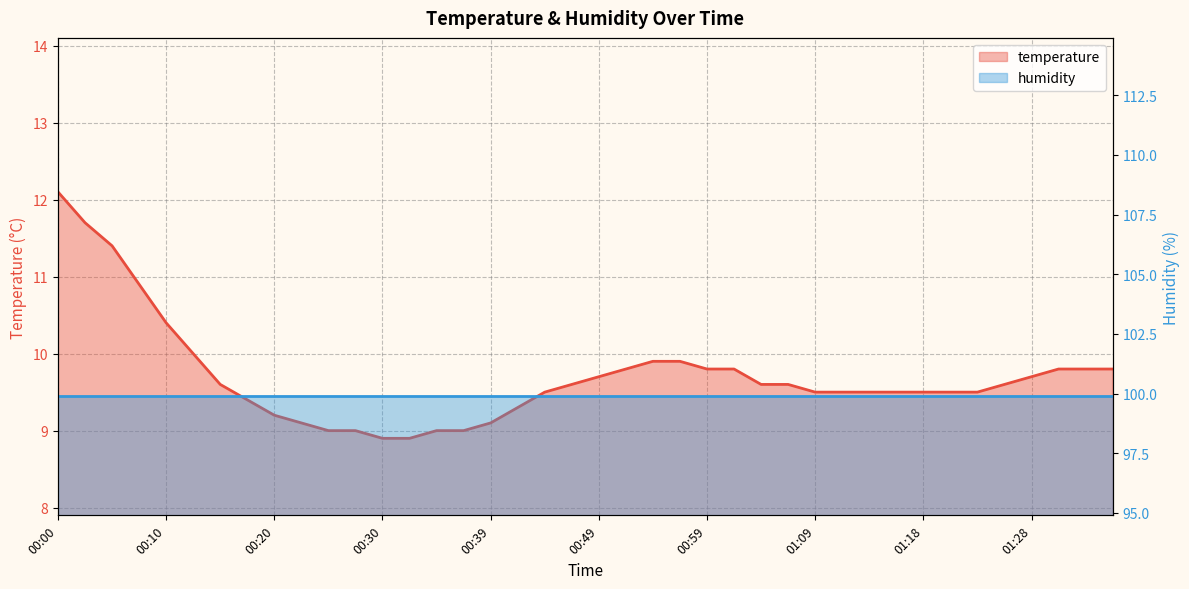

True or false: the data shows 16.9 at 01:06.

False